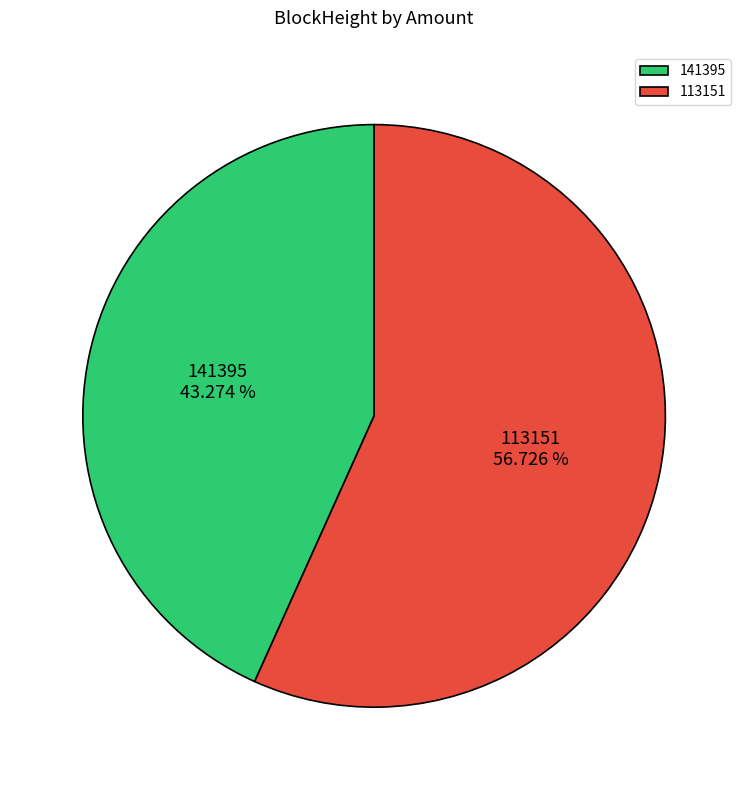

Is it true that 141395 is 14% of the pie?

False